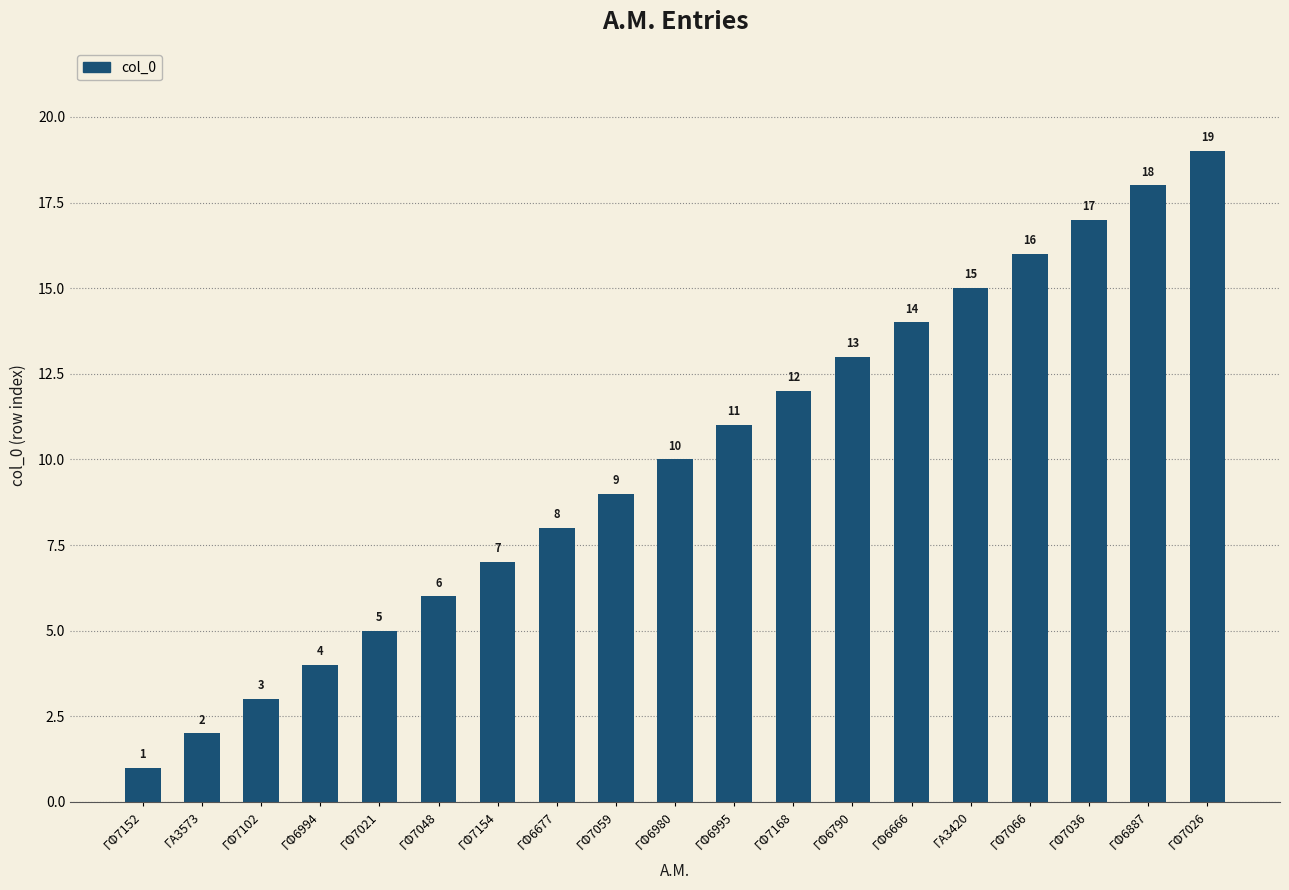

What is the change in value from ΓΦ7152 to ΓΑ3420?

+14